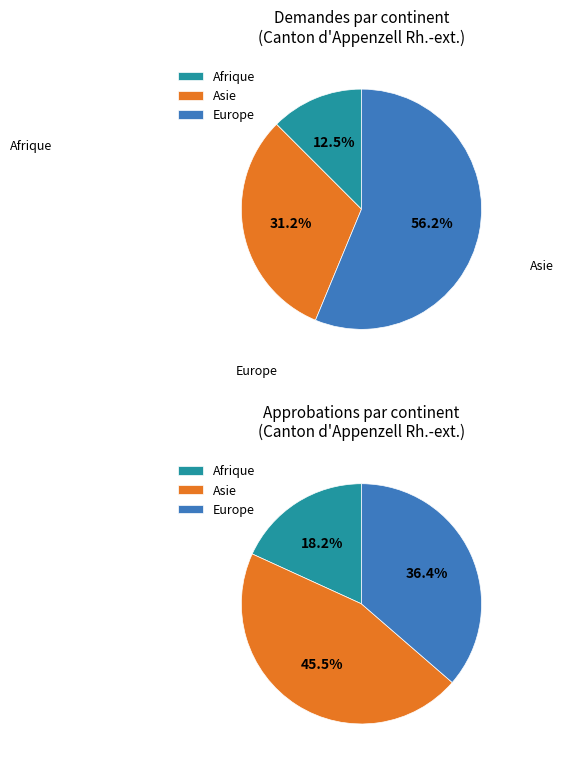

To the nearest percent, what is the difference between the largest and smallest slice percentages?

44%